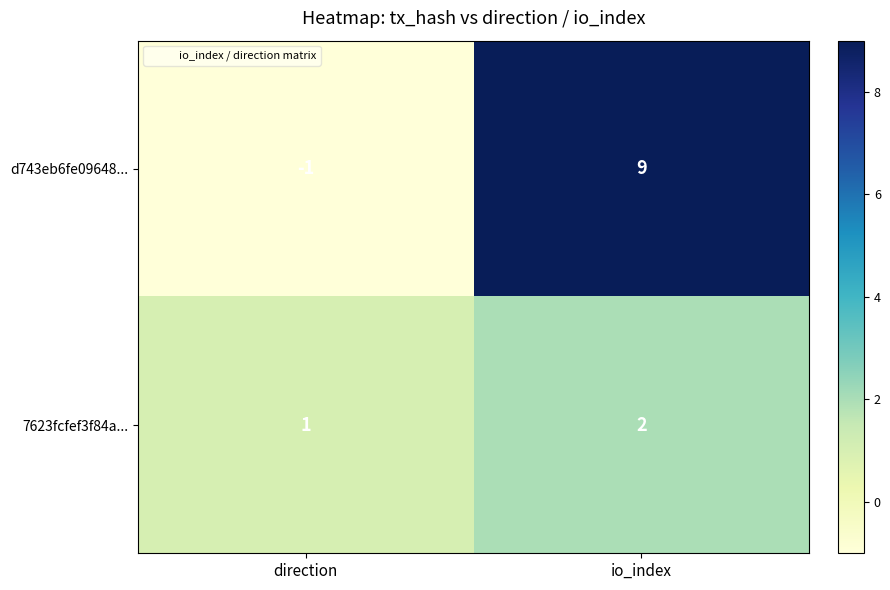

Which series has the largest total across all categories?

d743eb6fe09648...